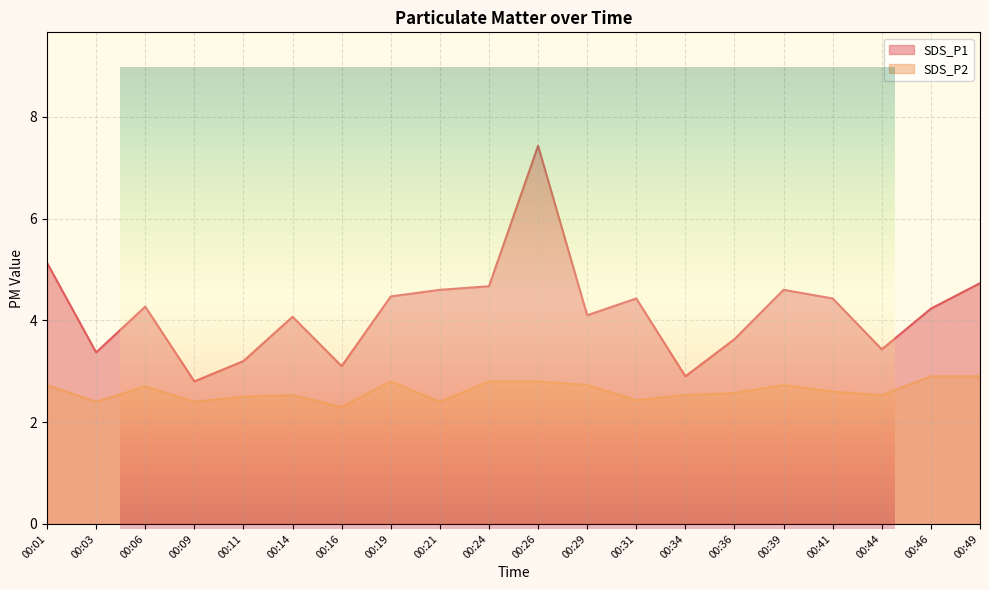

At 00:29, list the series in order from largest to smallest.

SDS_P1, SDS_P2